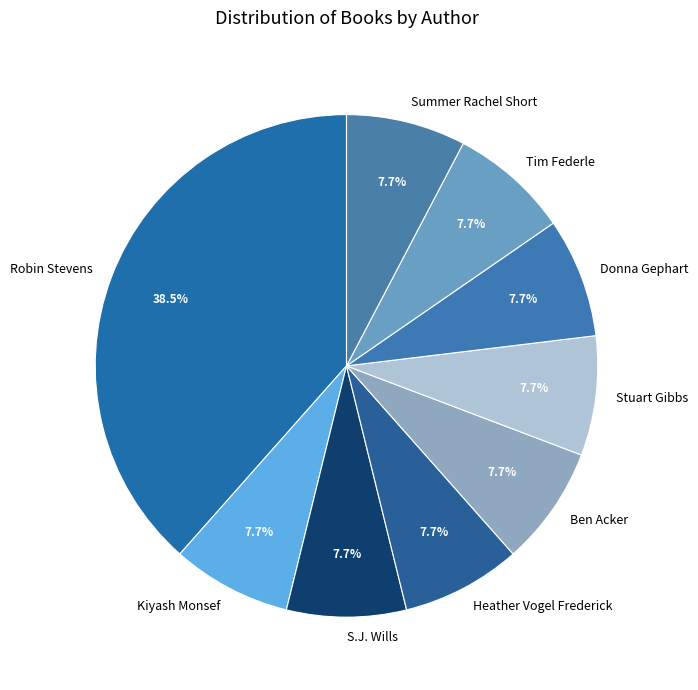

Approximately how many times larger is the value at Robin Stevens compared to Summer Rachel Short?

5.0